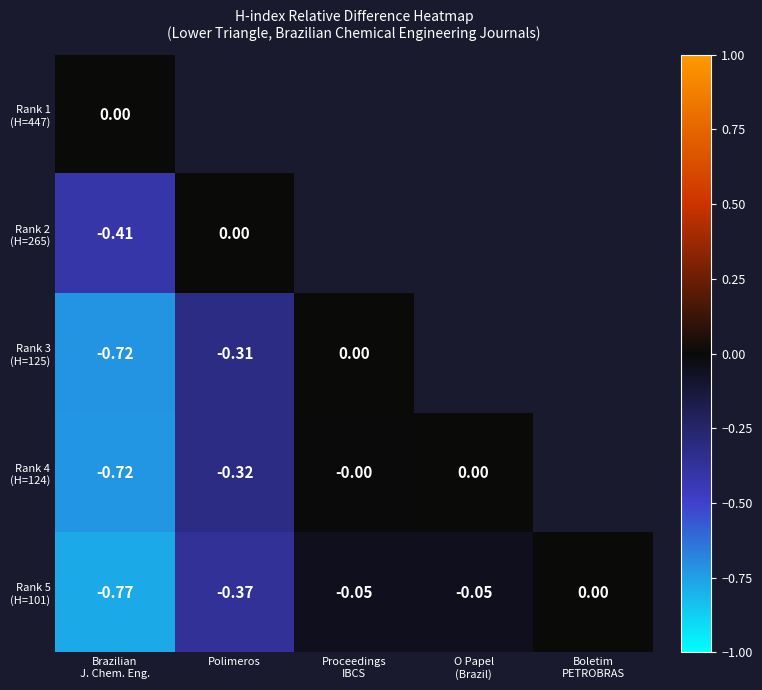

What is the sum of the Rank 5 (H=101) values at O Papel (Brazil) and Boletim PETROBRAS?

-0.1